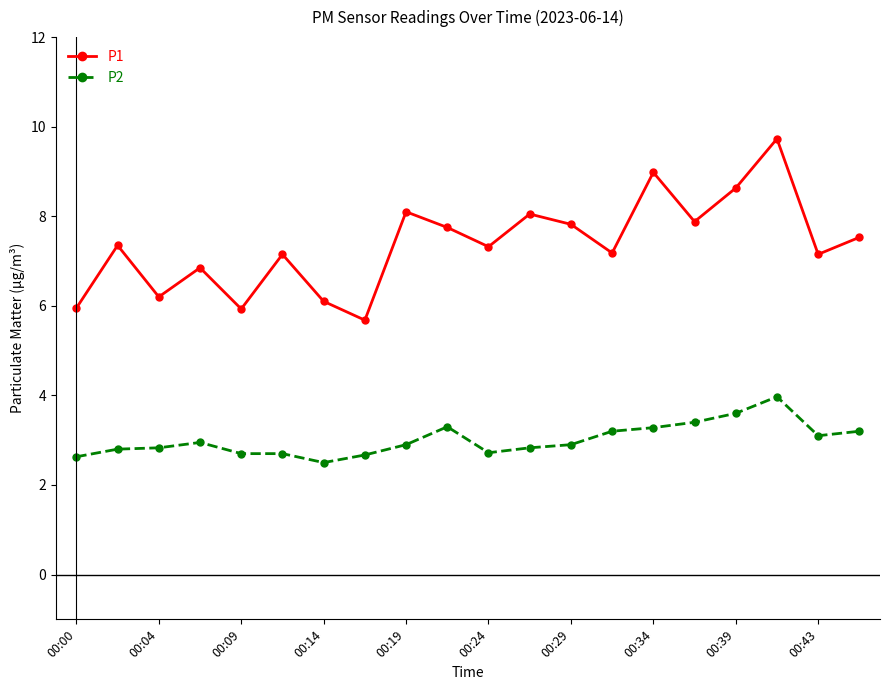

True or false: P1 and P2 cross at least once.

False